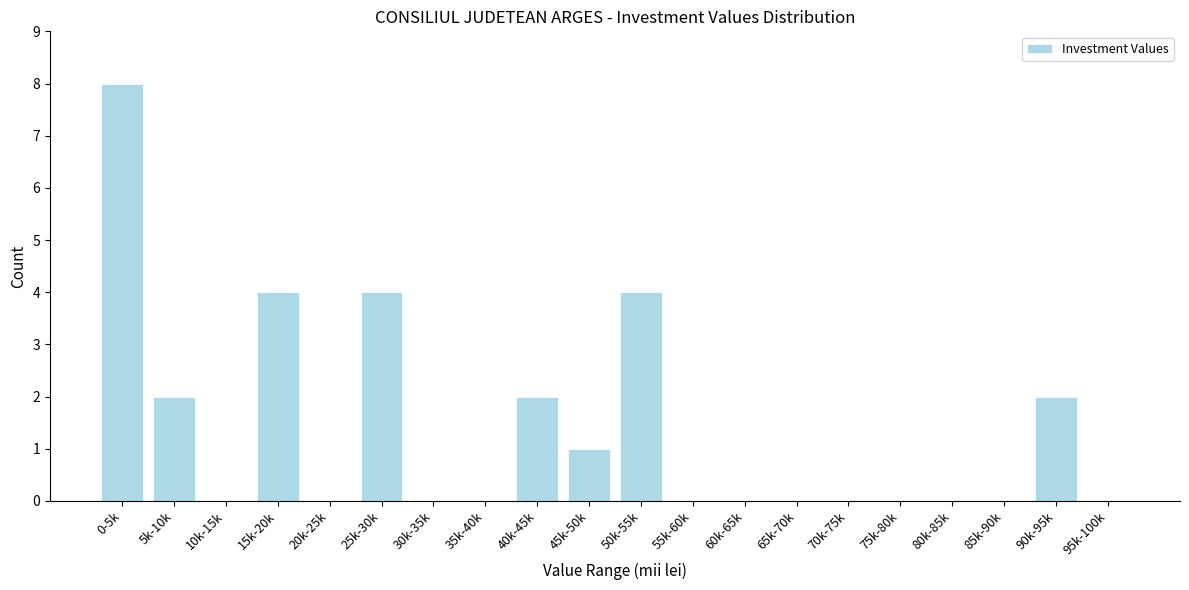

Reading right to left, extract all data points from this chart.

95k-100k=0	90k-95k=2	85k-90k=0	80k-85k=0	75k-80k=0	70k-75k=0	65k-70k=0	60k-65k=0	55k-60k=0	50k-55k=4	45k-50k=1	40k-45k=2	35k-40k=0	30k-35k=0	25k-30k=4	20k-25k=0	15k-20k=4	10k-15k=0	5k-10k=2	0-5k=8